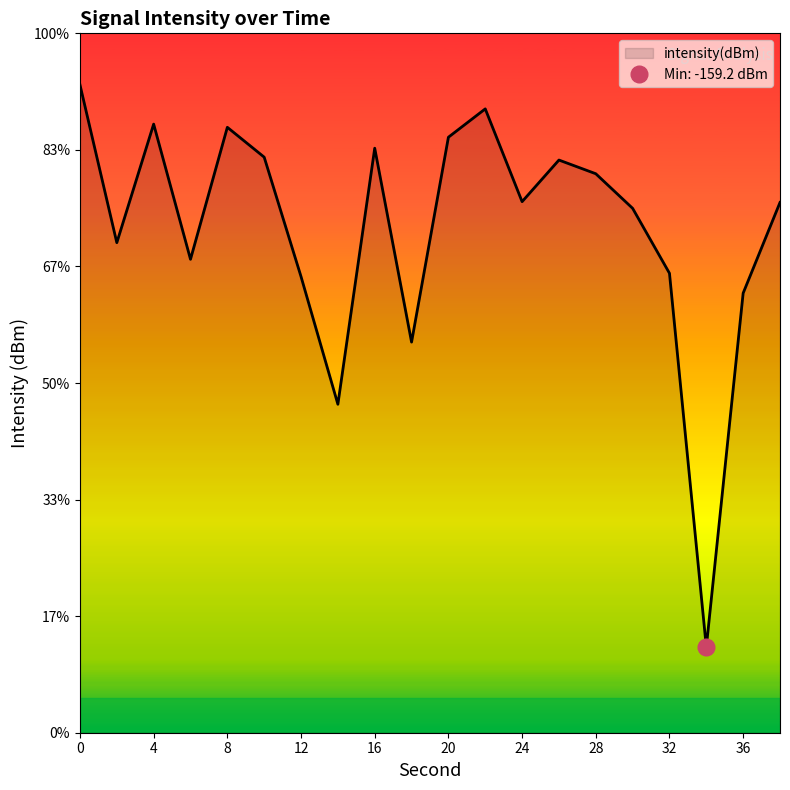

How many points are higher than both their immediate neighbors (excluding endpoints)?

5